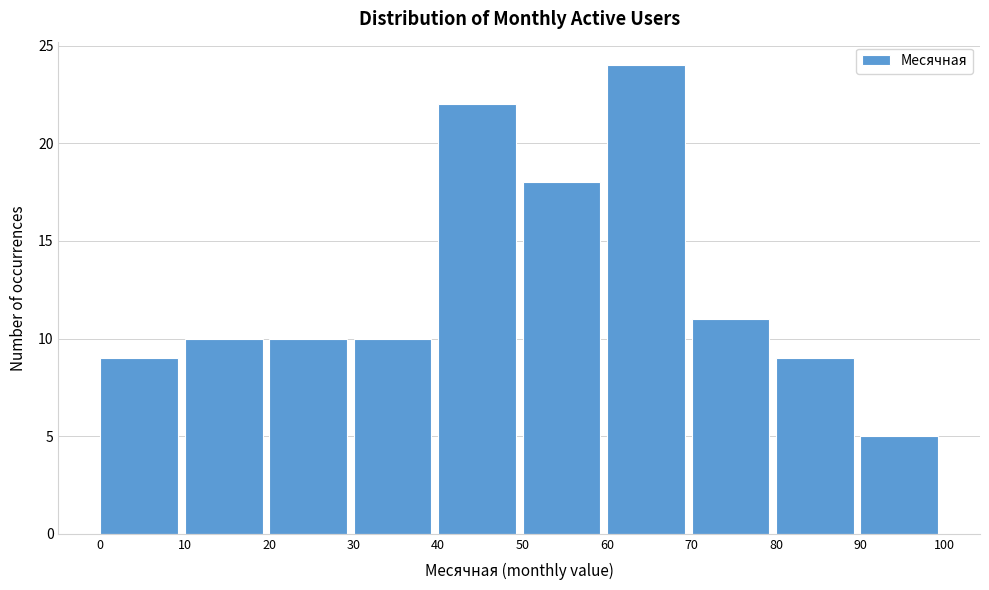

What is the height of the bar covering 80 to 90 on the x-axis? The values are not printed on the chart, so give them approximately, as read against the axis.

9